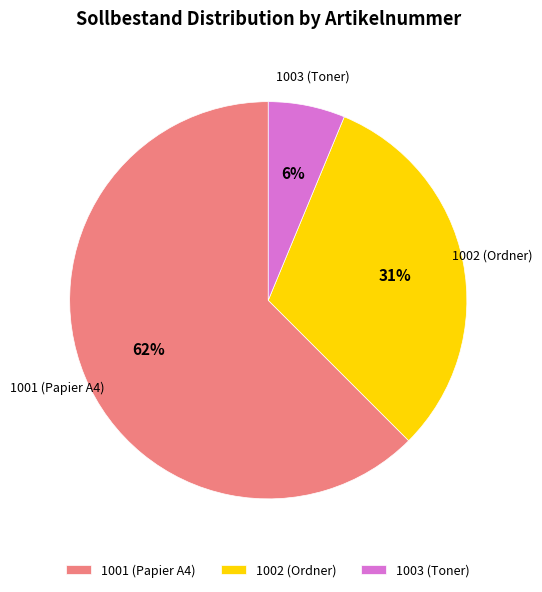

What is the smallest slice in the pie chart?

1003 (Toner)